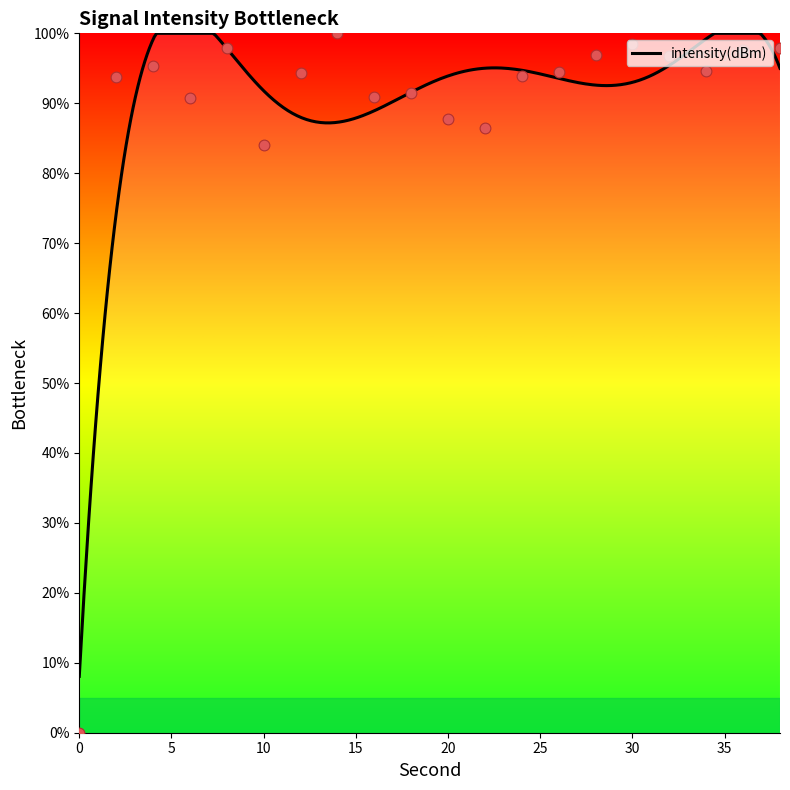

Between 38 and 28, which is larger?

38